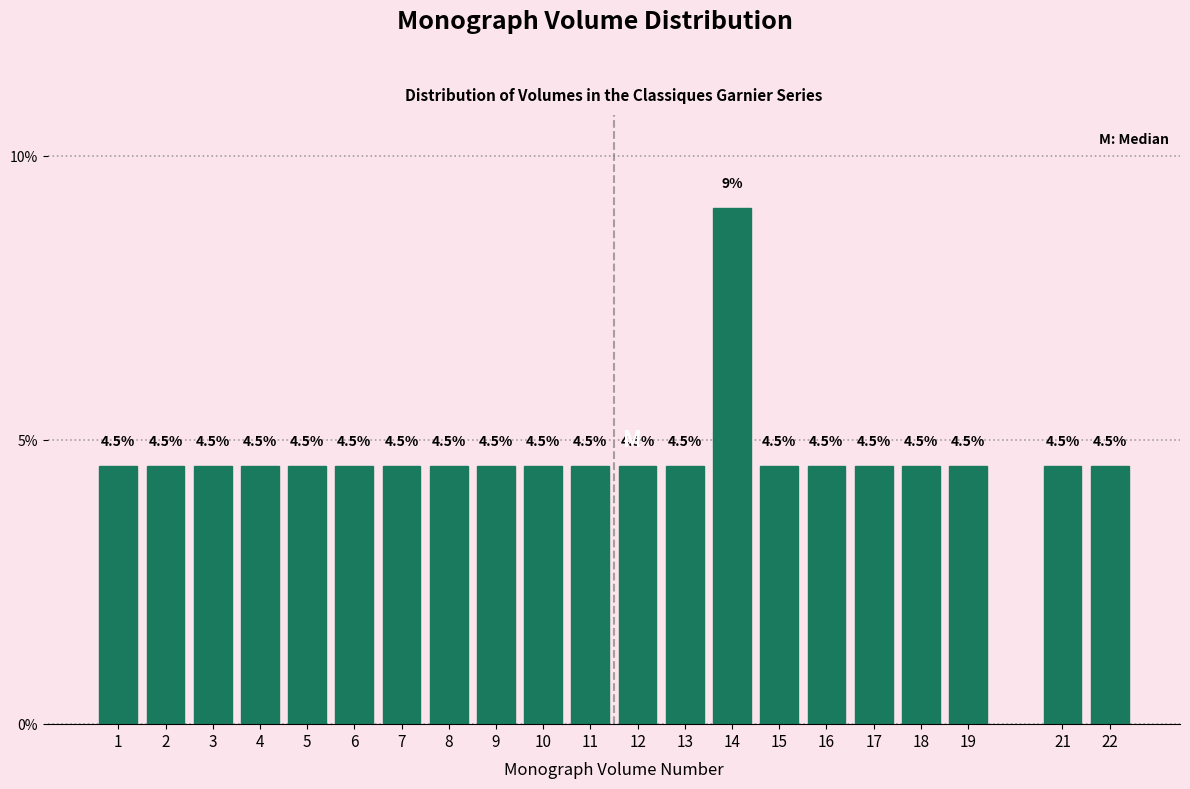

Reading left to right, extract all data points from this chart.

4.5	4.5	4.5	4.5	4.5	4.5	4.5	4.5	4.5	4.5	4.5	4.5	4.5	9.1	4.5	4.5	4.5	4.5	4.5	4.5	4.5